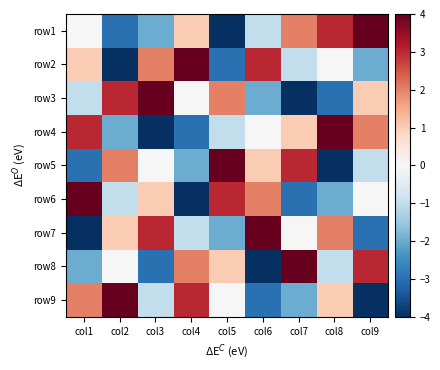

What is the spread (max minus min) of values at col1?

8